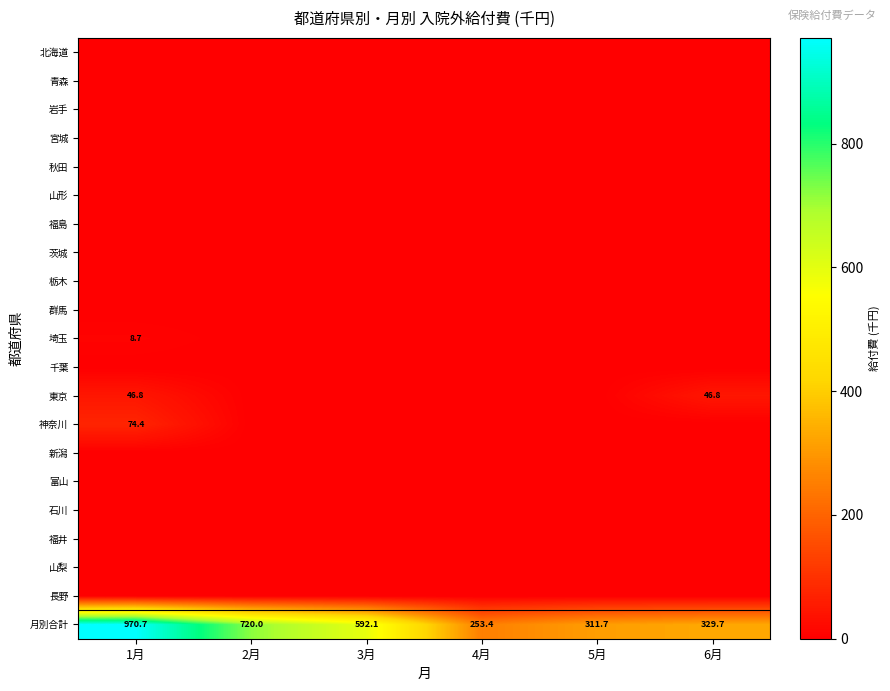

What is the greatest value displayed?

970.7